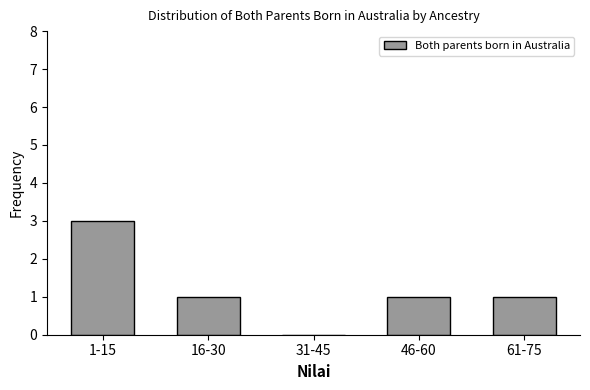

Reading right to left, what are all the values shown in this chart?

61-75=1	46-60=1	31-45=0	16-30=1	1-15=3